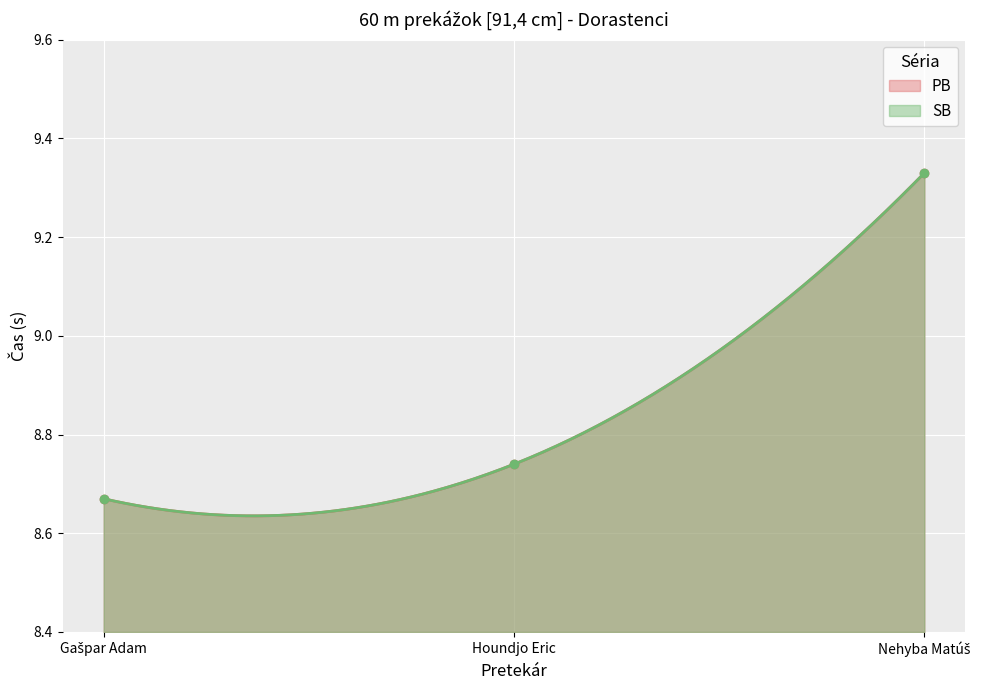

Which series has the largest total across all categories?

PB